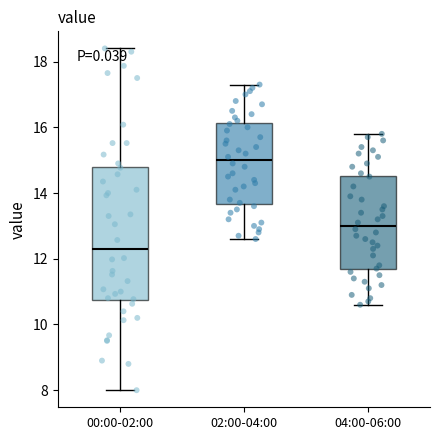

Where is the upper edge of the box for 04:00-06:00 on the y-axis? The values are not printed on the chart, so give them approximately, as read against the axis.

14.6